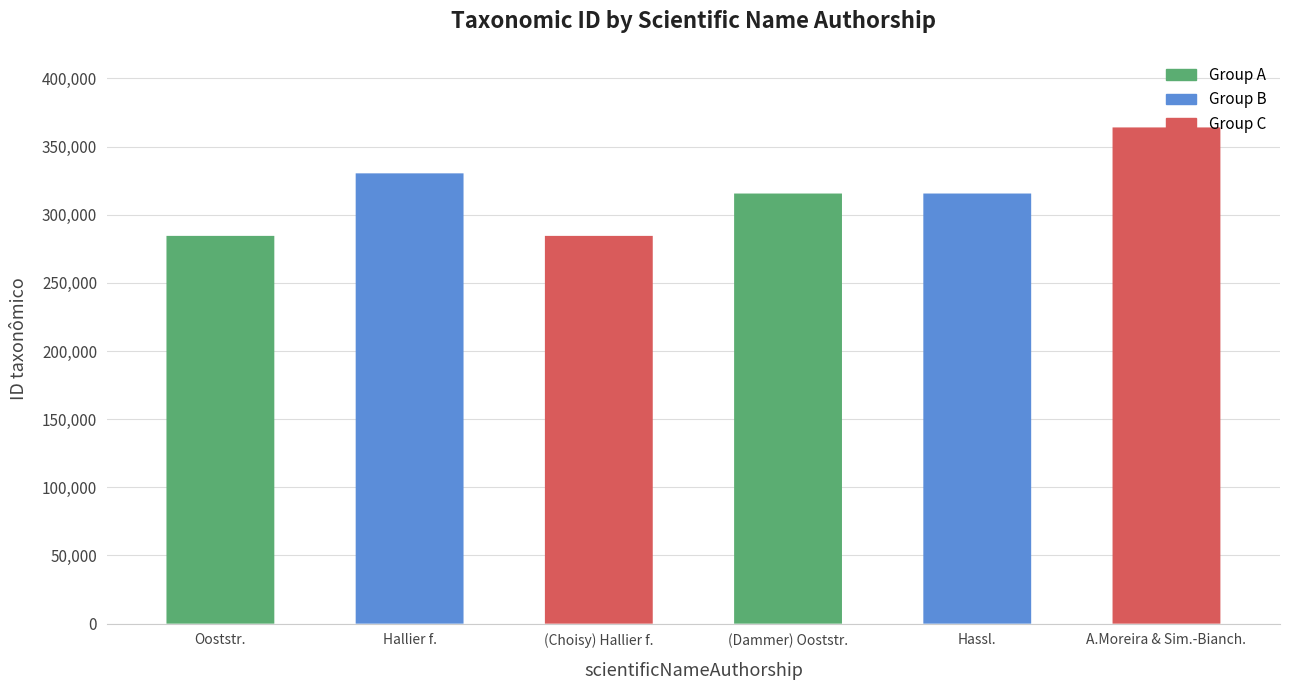

Reading left to right, extract all data points from this chart.

284446	330318	284442	315519	315521	364004